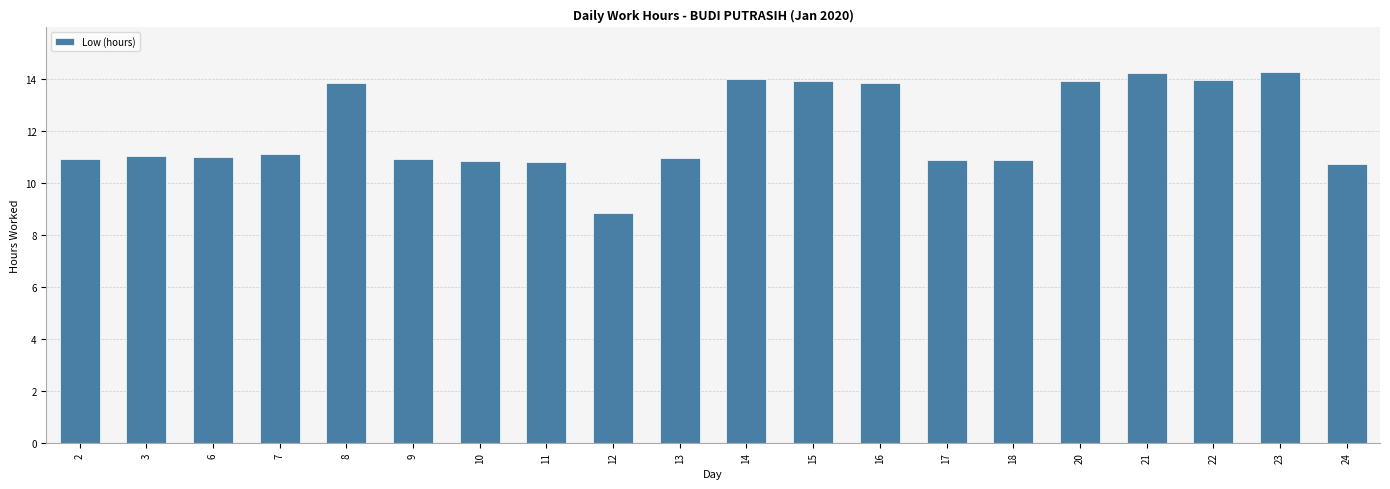

What is the average value?

12.1